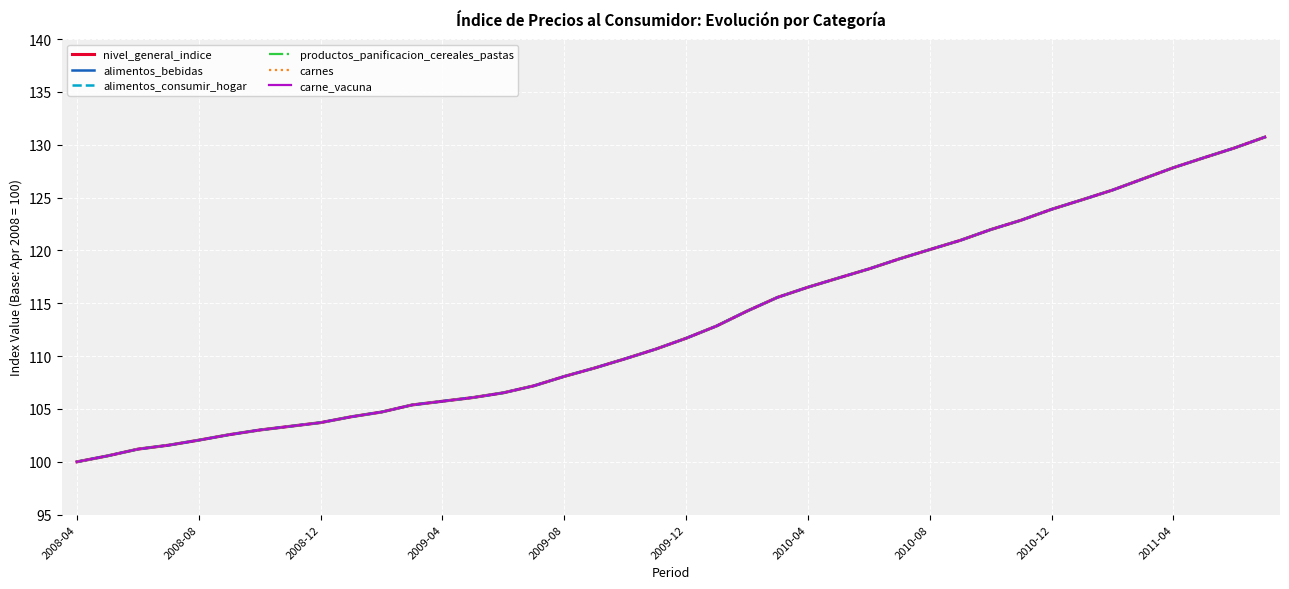

True or false: carne_vacuna and carnes intersect in this chart.

False